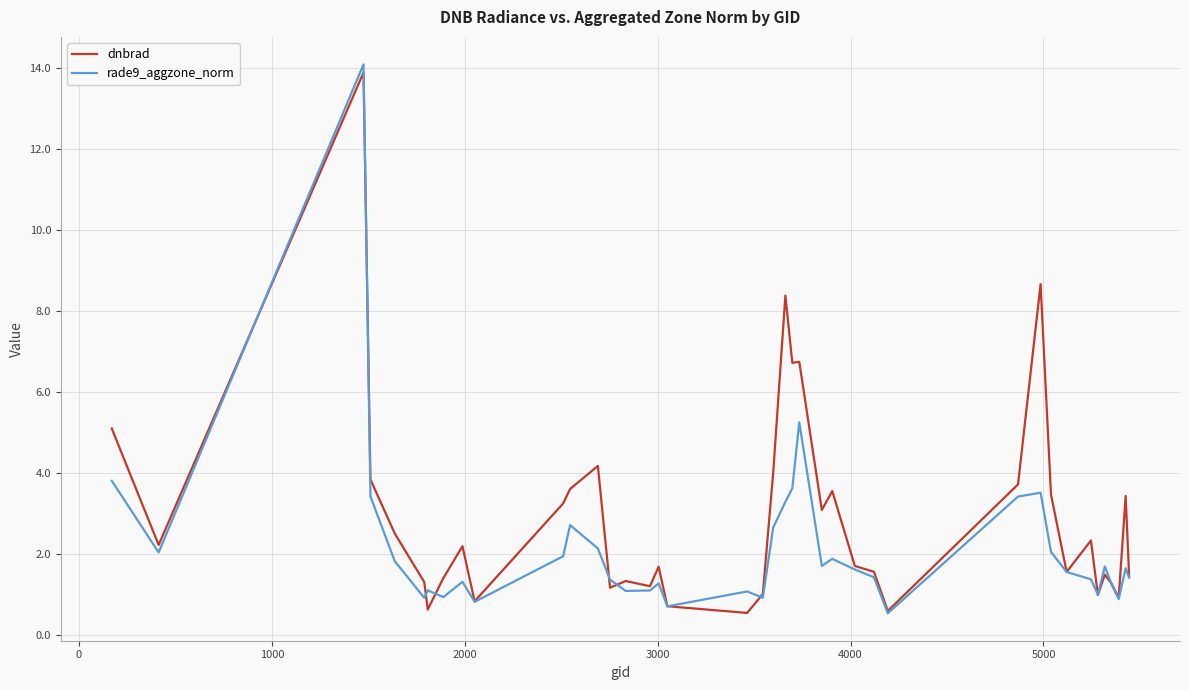

Which series has the largest total across all categories?

dnbrad